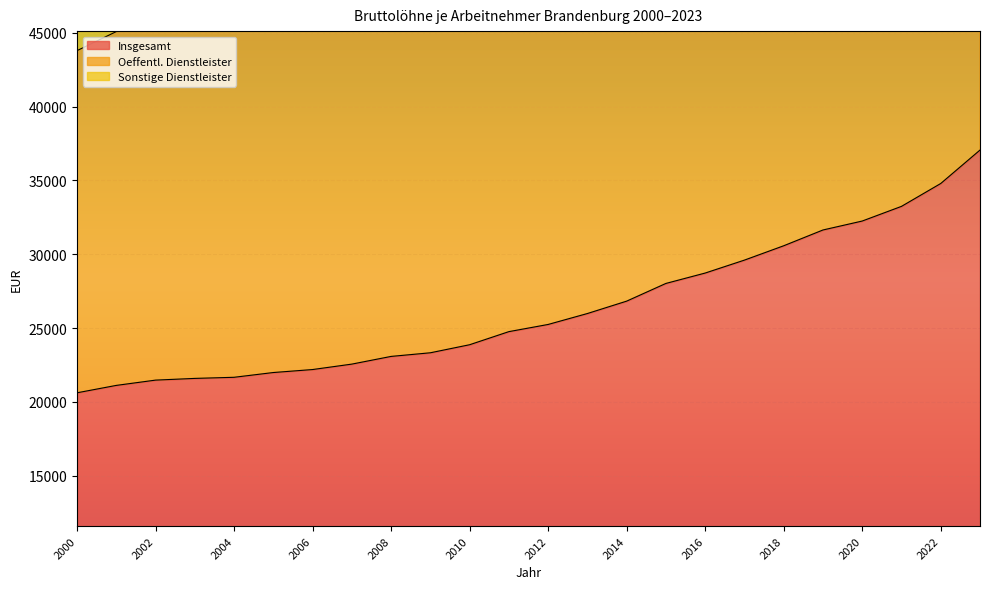

What is the difference between the maximum and second lowest values in the Insgesamt series?

15936